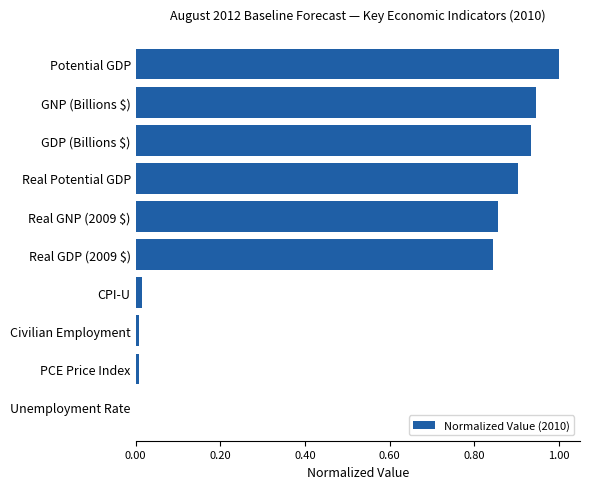

What is the greatest value displayed?

1.0